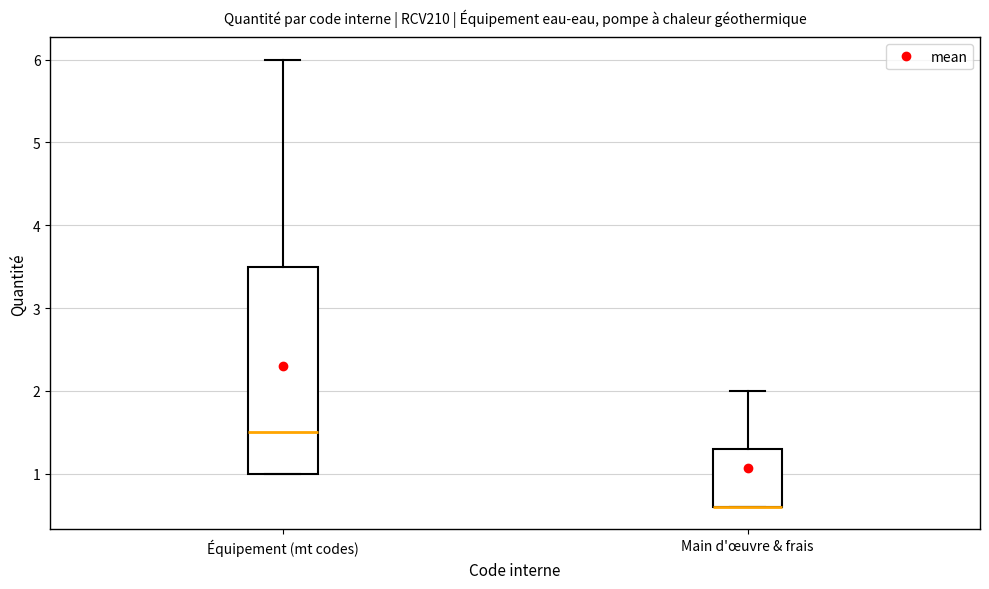

Which box is the tallest, from its lower edge to its upper edge?

Équipement (mt codes)